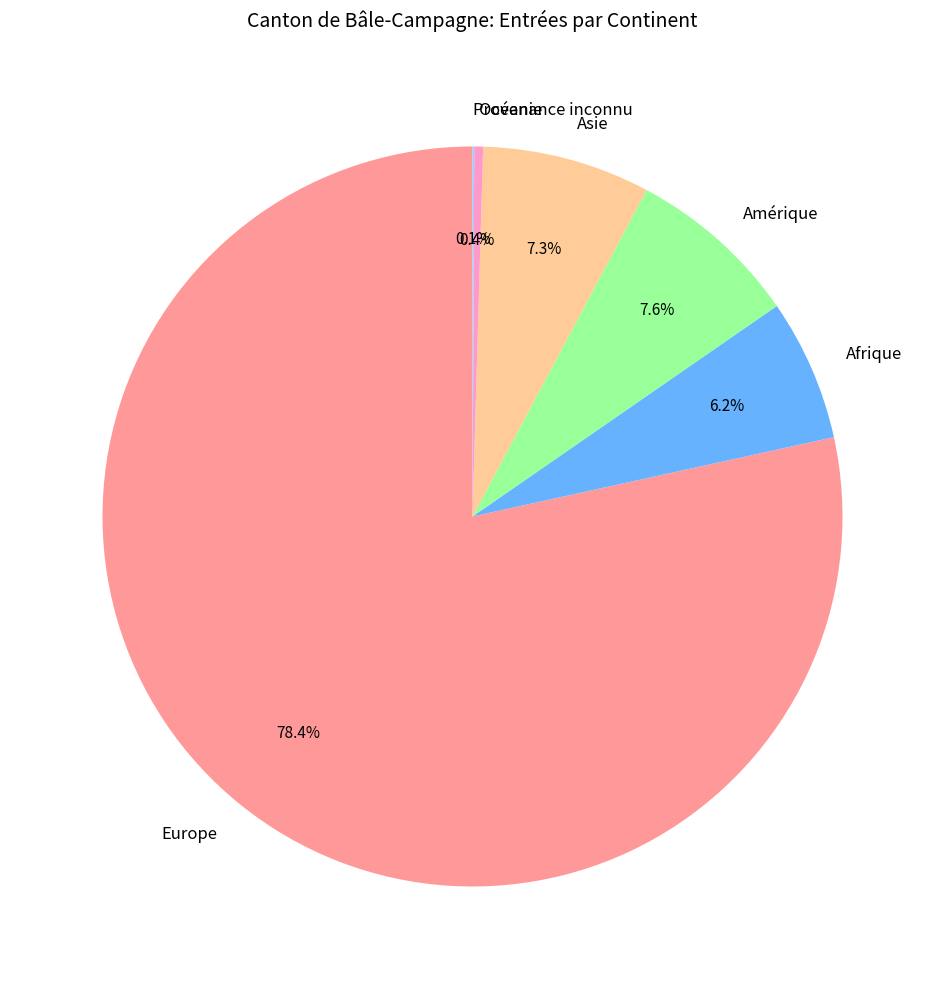

Which slice represents more than half of the pie?

Europe